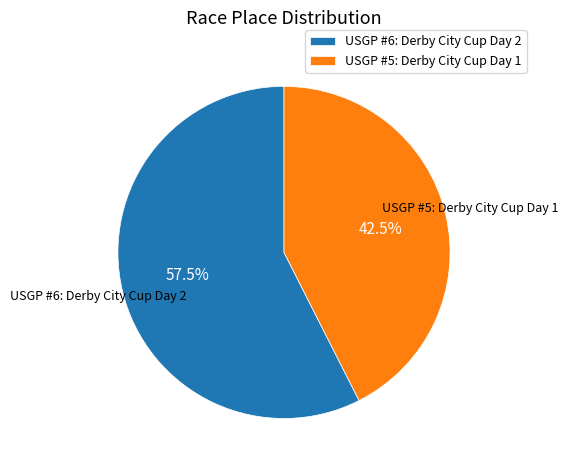

Count the number of slices in the pie.

2